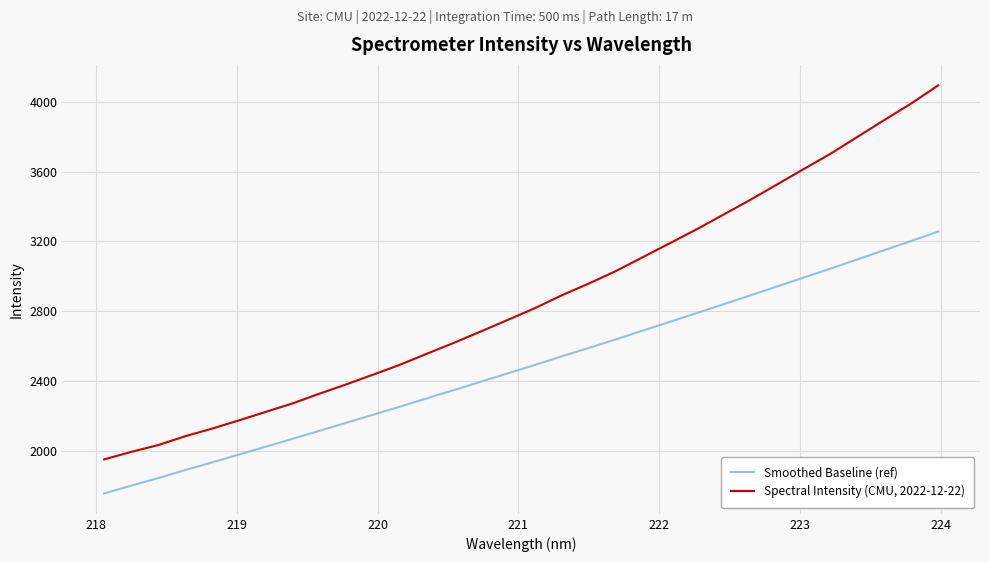

True or false: Spectral Intensity (CMU, 2022-12-22) and Smoothed Baseline (ref) intersect in this chart.

False